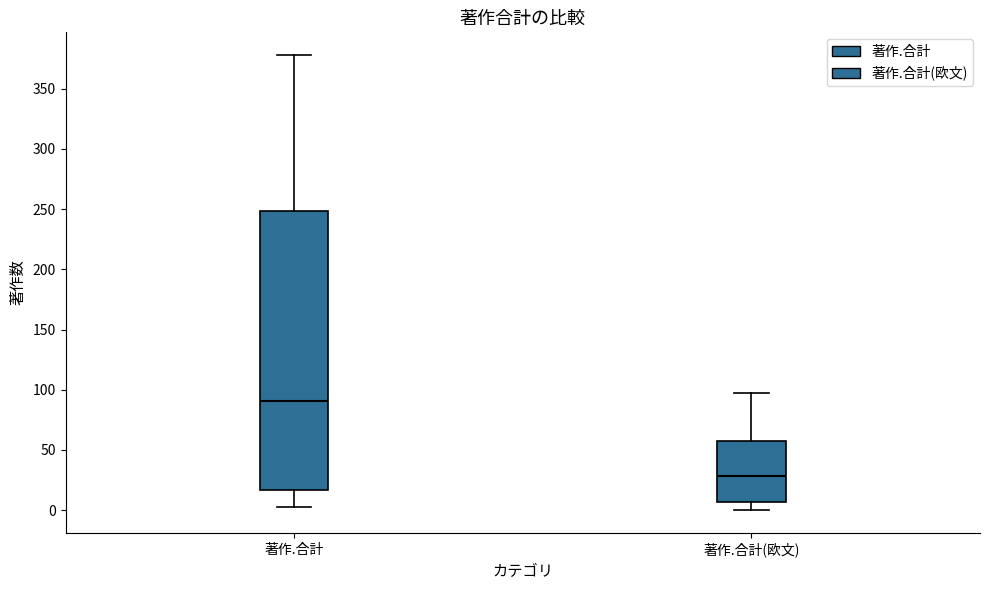

Reading left to right, read every box against the y-axis: the position of its median line, the range the box covers, and the ends of its whiskers. The values are not printed on the chart, so give them approximately, as read against the axis.

著作.合計: median 90, box 15 to 250, whiskers 5 to 380
著作.合計(欧文): median 30, box 5 to 60, whiskers 0 to 95